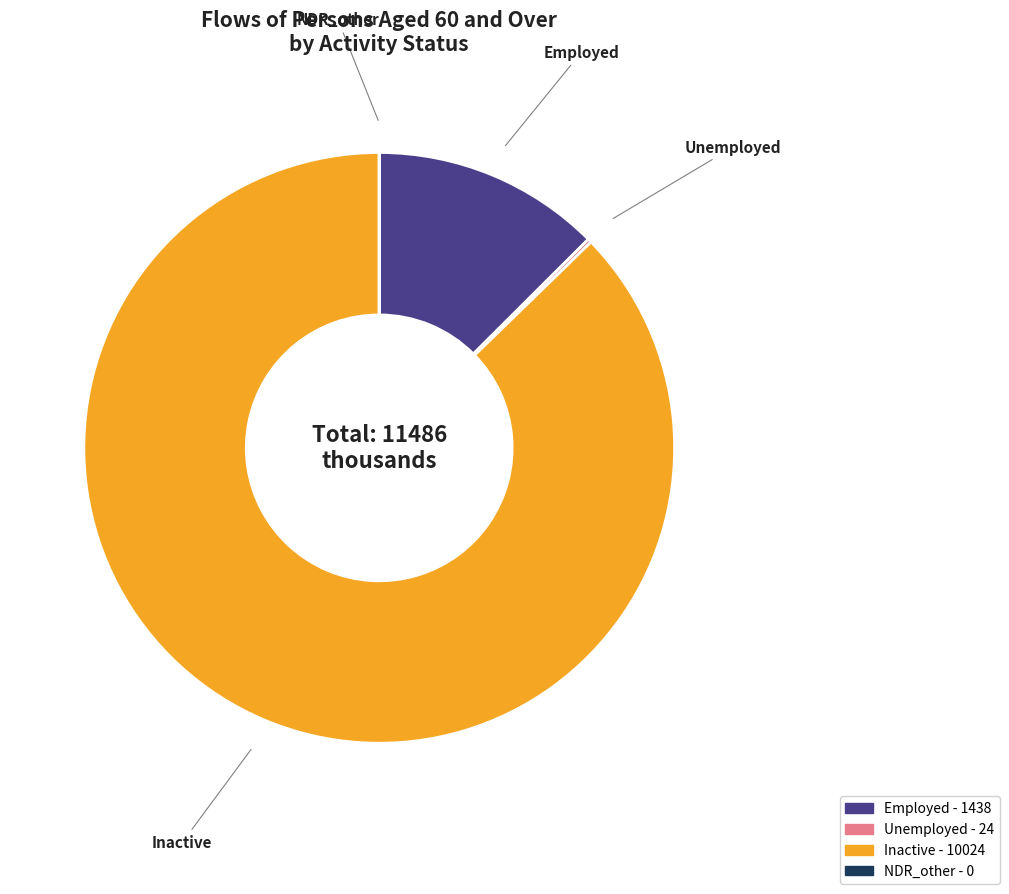

Is there any slice that represents more than half of the pie?

Yes